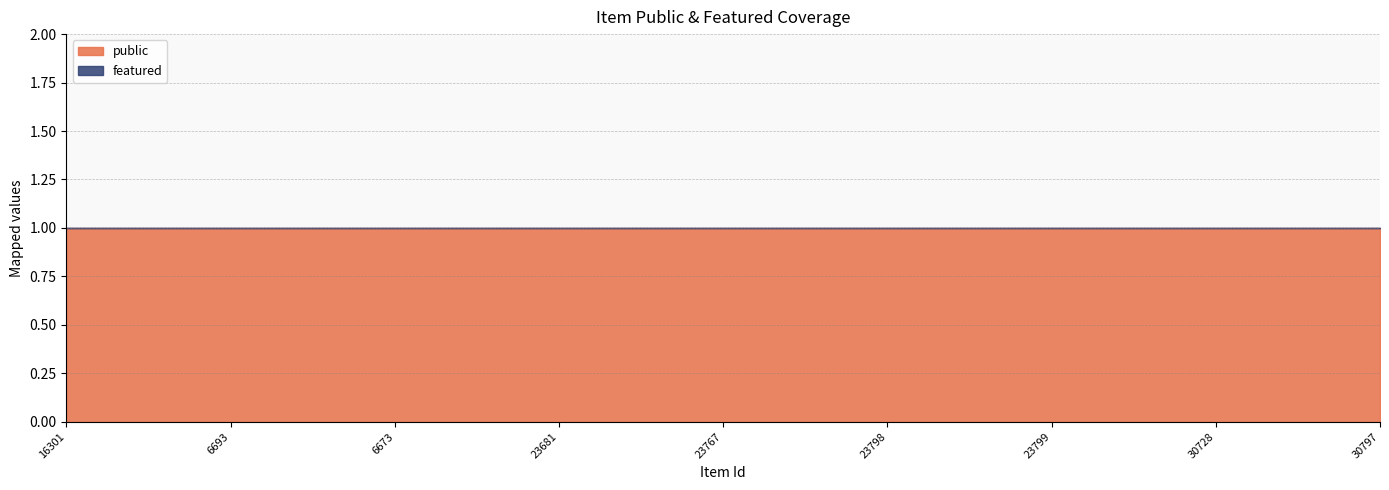

Rank the categories by public value from lowest to highest.

16301, 6693, 6673, 23681, 23767, 23798, 23799, 30728, 30797